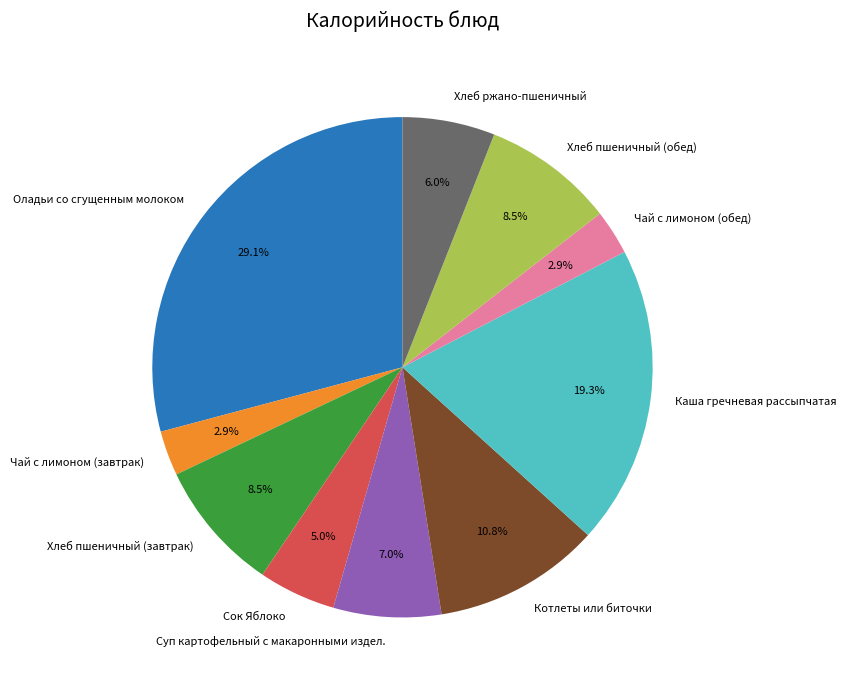

Do Чай с лимоном (обед) and Котлеты или биточки together represent more than half of the pie?

No